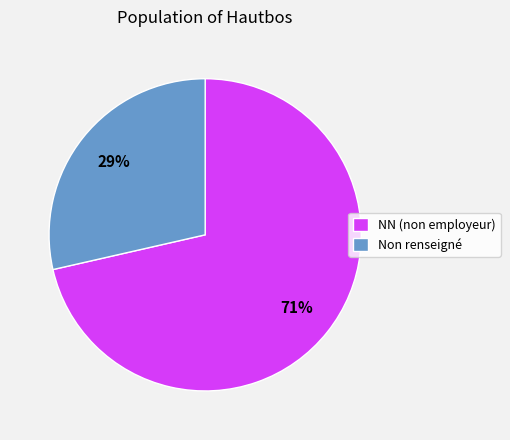

Do NN (non employeur) and Non renseigné together represent more than half of the pie?

Yes